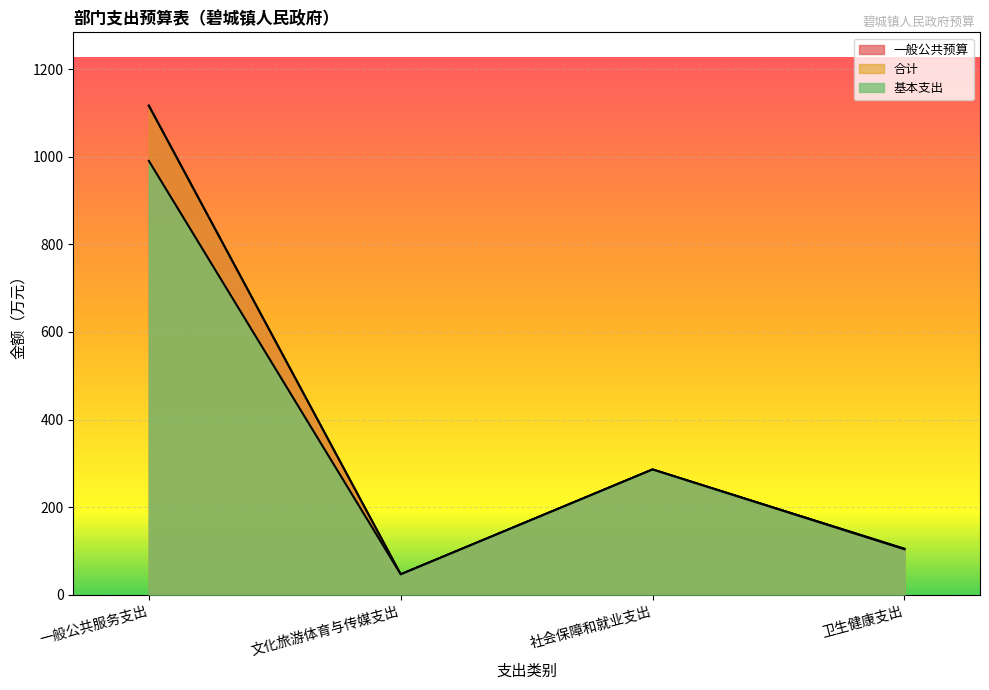

At which category does the chart reach its minimum across all series?

文化旅游体育与传媒支出